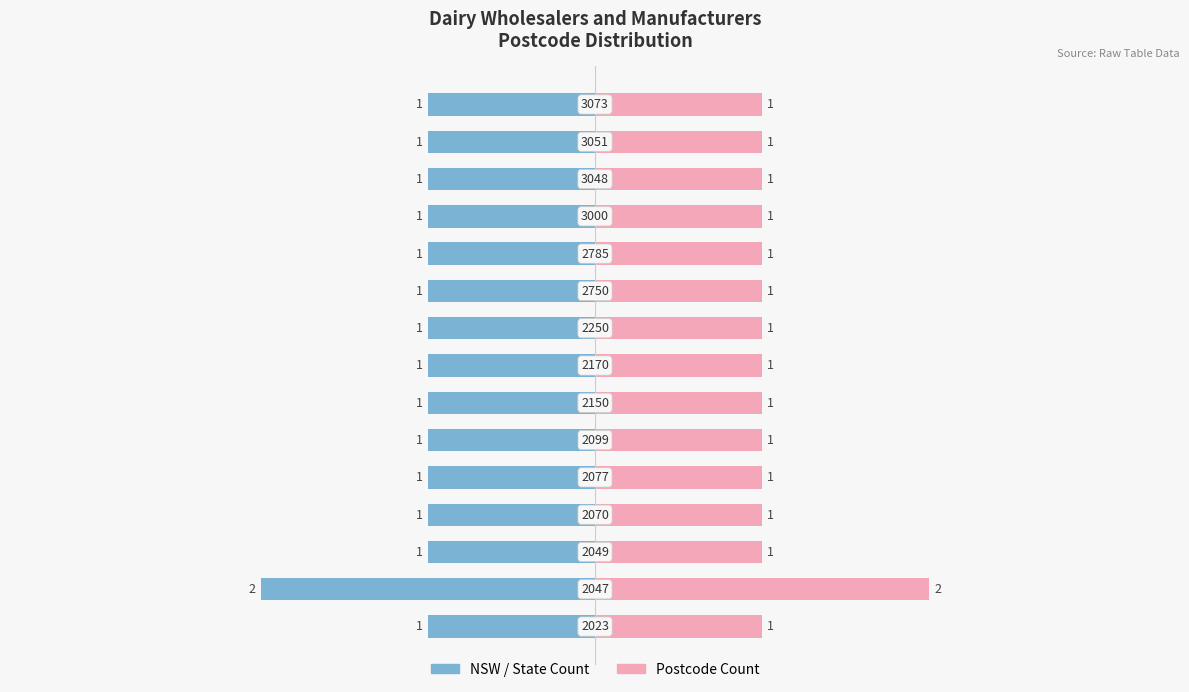

Reading left to right, transcribe all the data shown in this chart.

NSW / State Count: -1	-2	-1	-1	-1	-1	-1	-1	-1	-1	-1	-1	-1	-1	-1
Postcode Count: 1	2	1	1	1	1	1	1	1	1	1	1	1	1	1